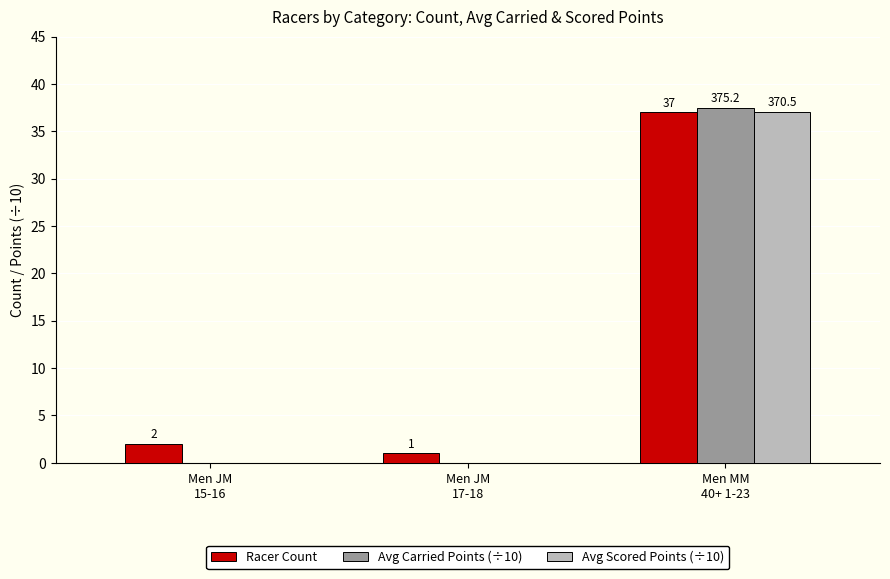

What is the maximum value shown in the chart?

37.5